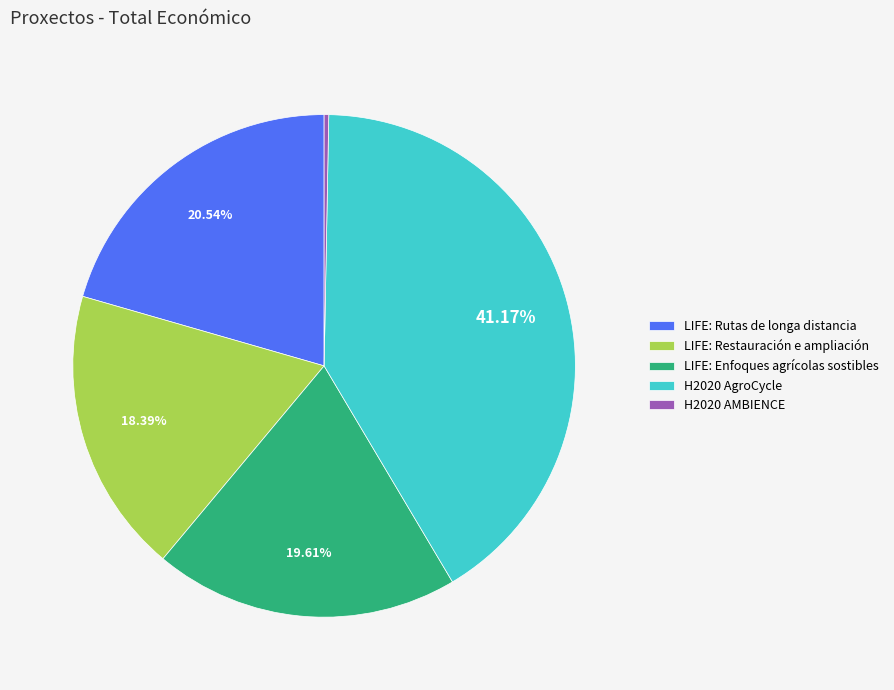

Does any single category account for the majority?

No